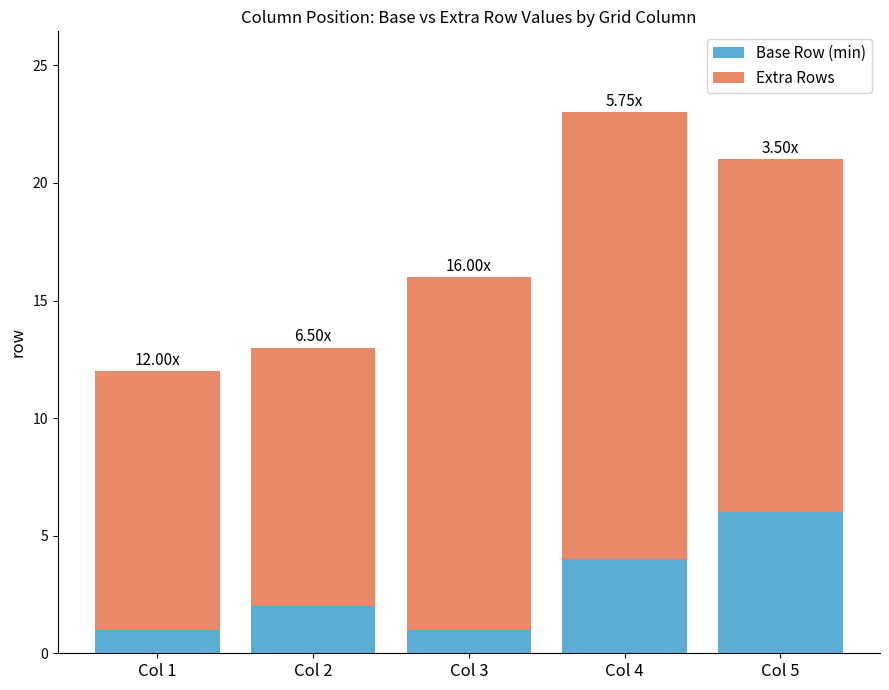

What is the sum of all Base Row (min) values?

14